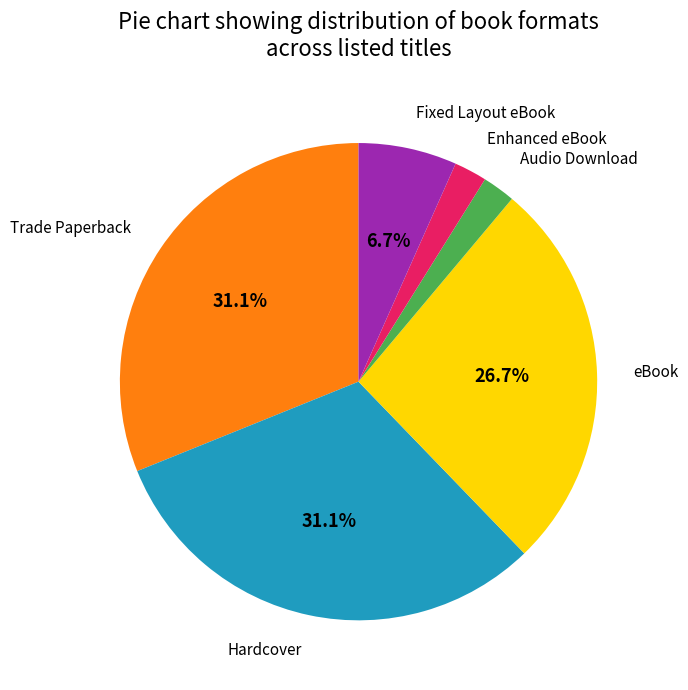

Does any single category account for the majority?

No